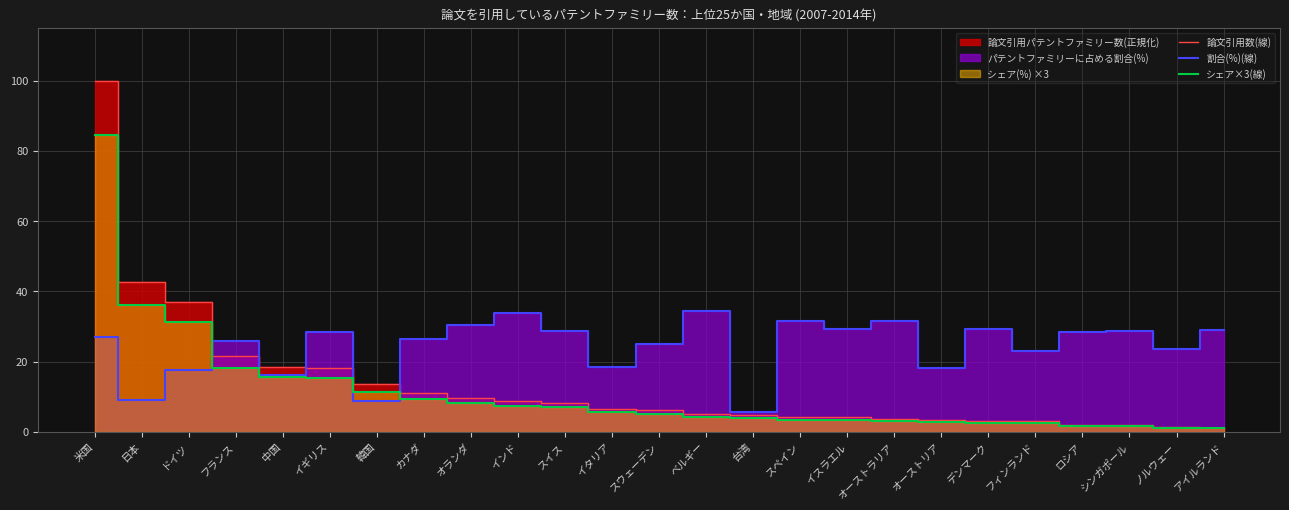

List the series in order of their peak value, lowest first.

割合(%)(線), シェア×3(線), 論文引用数(線)